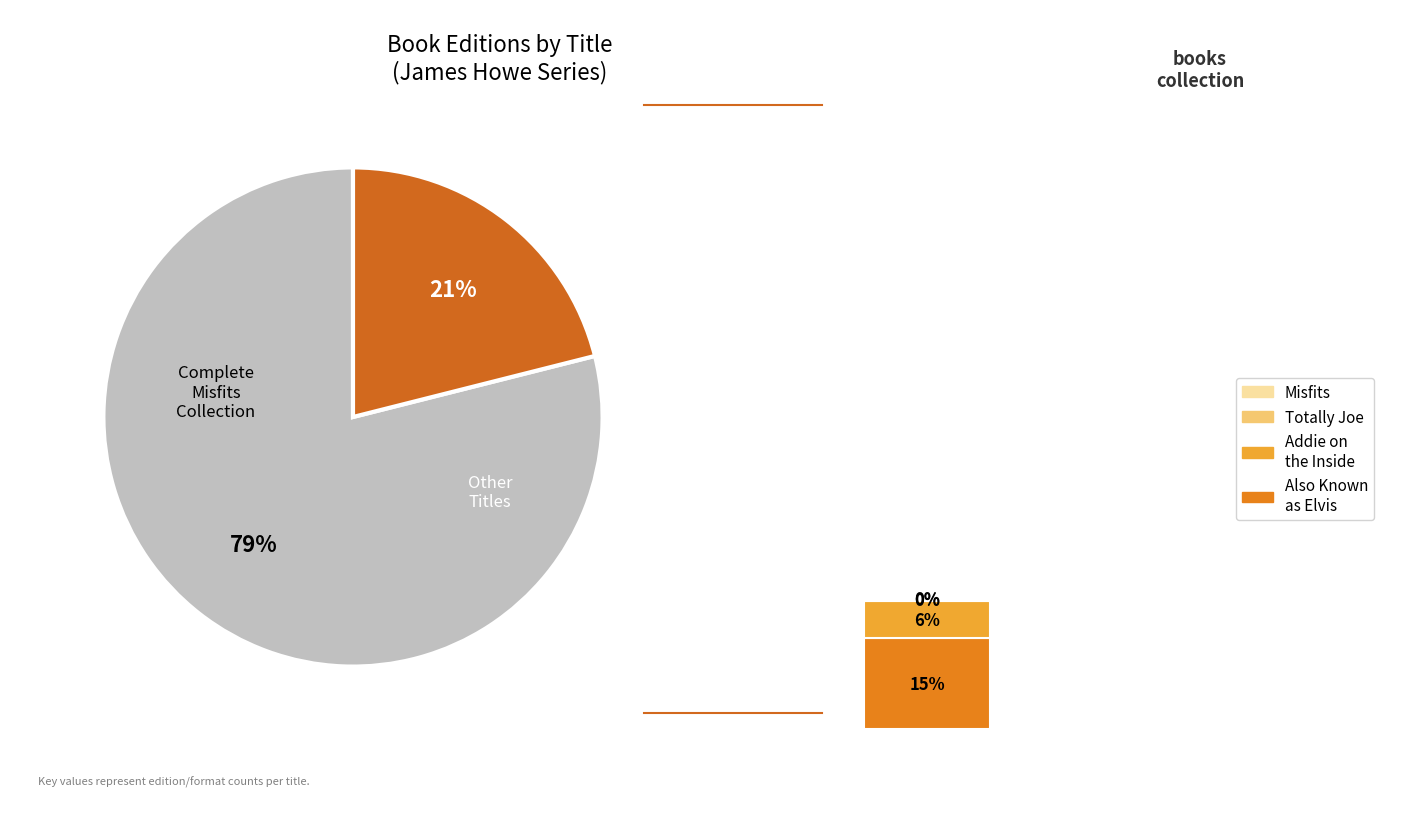

What is the majority slice?

Complete Misfits
Collection